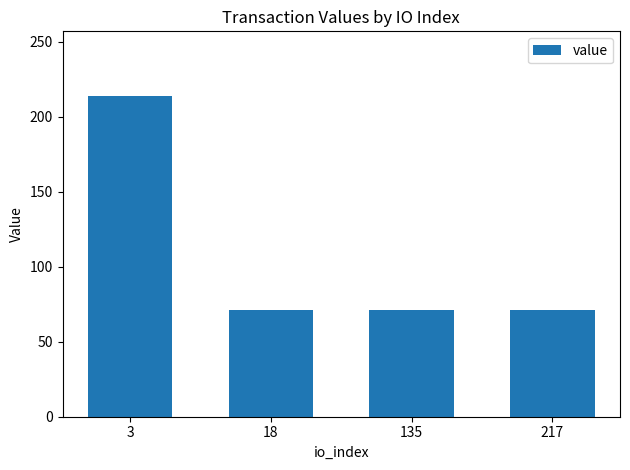

The value at 18 is 71.4. True or false?

True